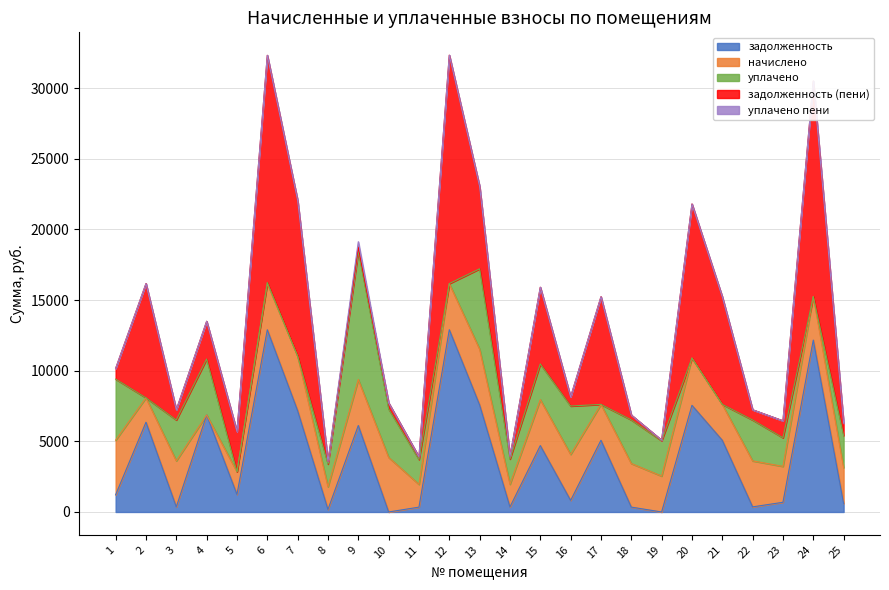

What are all the series names shown in the legend?

задолженность, начислено, уплачено, задолженность (пени), уплачено пени